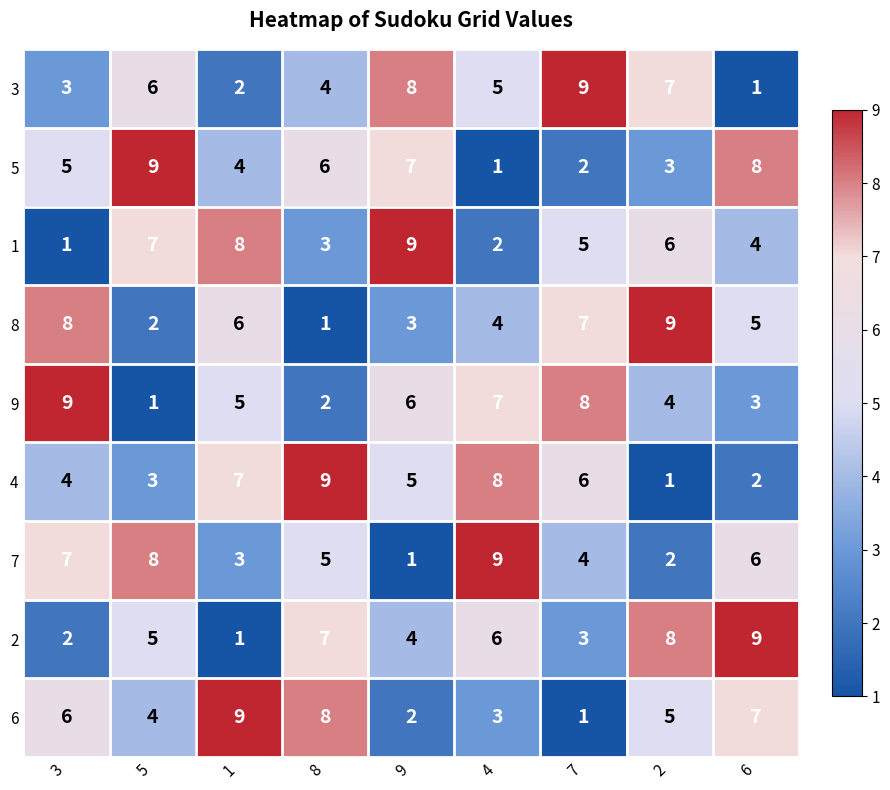

What is the total value across all series at 9?

45